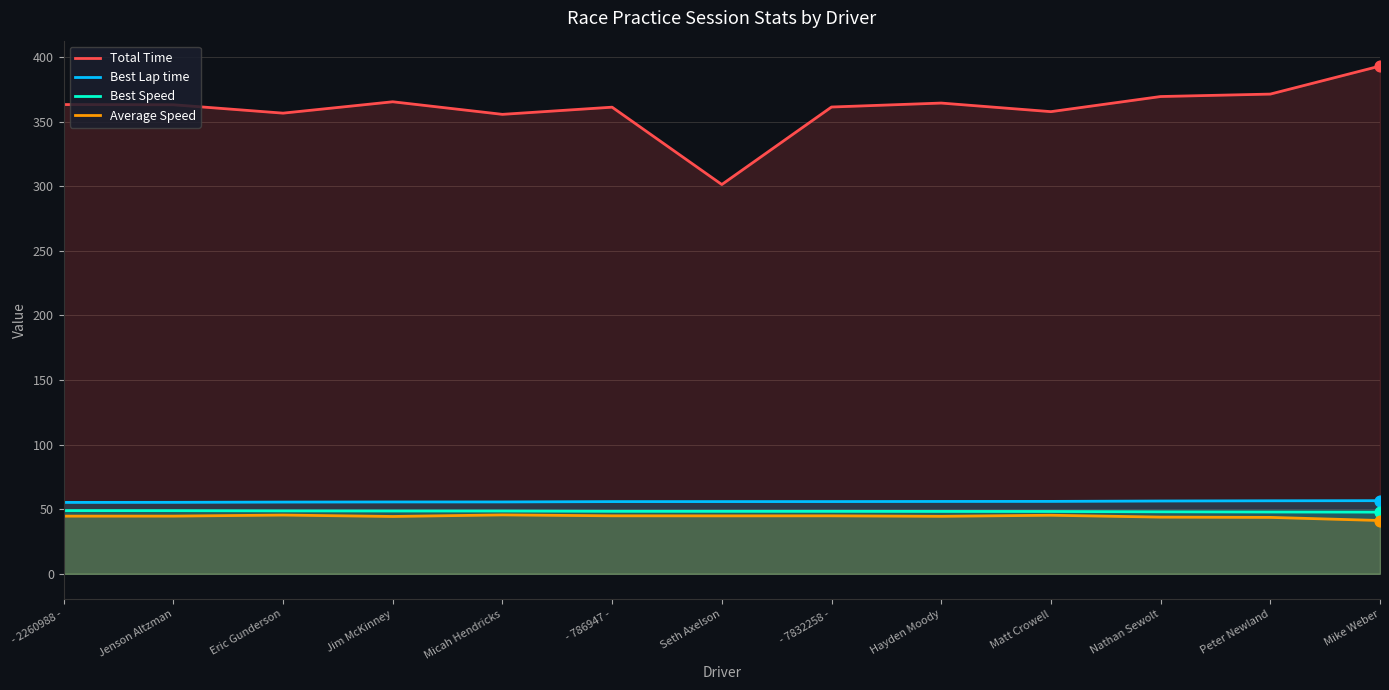

What are all the series names shown in the legend?

Total Time, Best Lap time, Best Speed, Average Speed